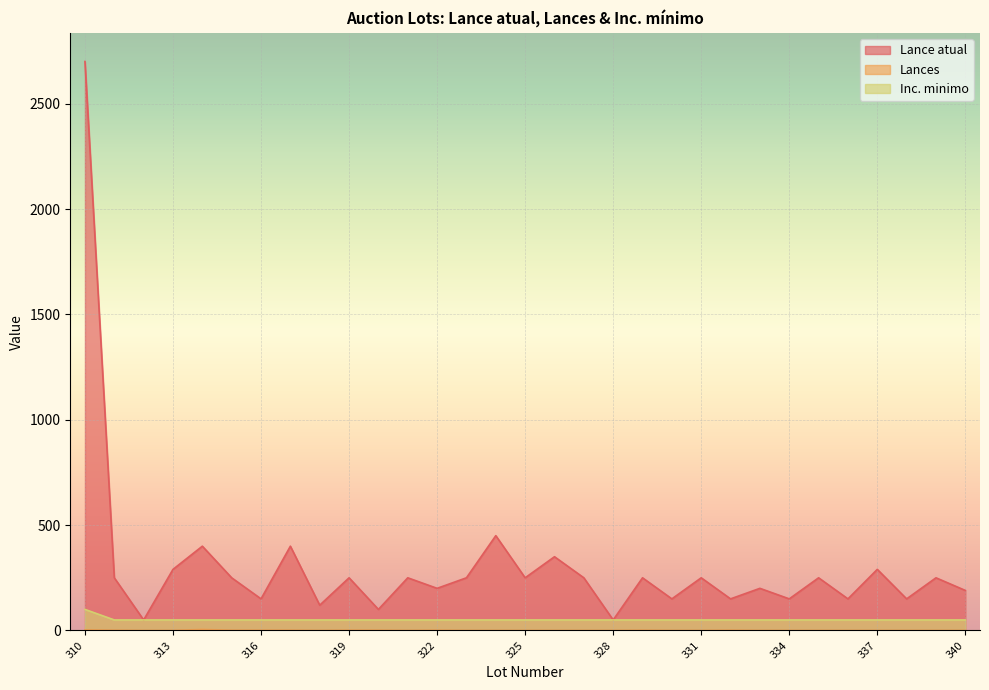

True or false: Inc. minimo and Lance atual cross at least once.

False